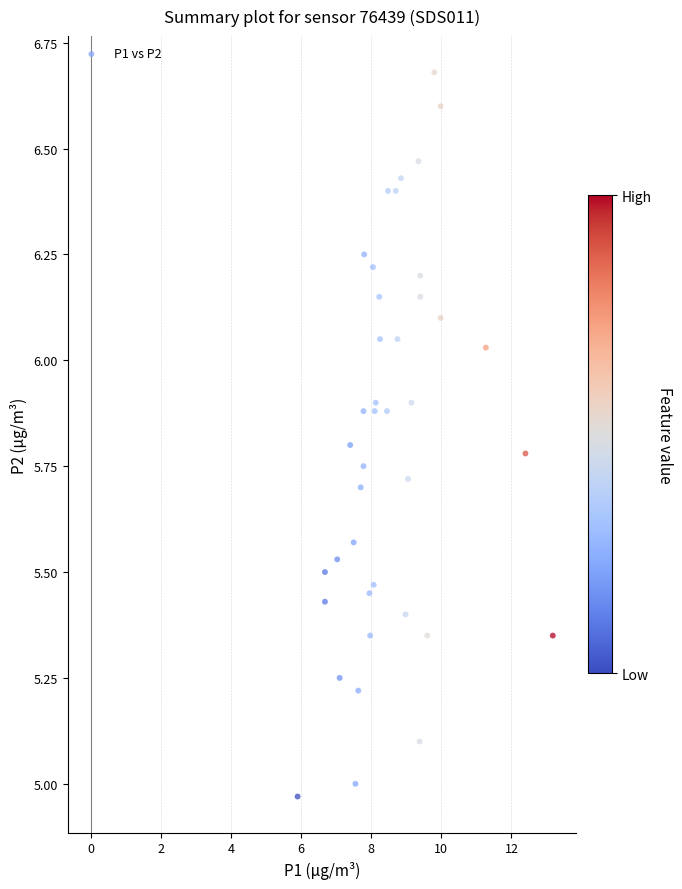

What is the range of Y values (max minus min)?

1.7